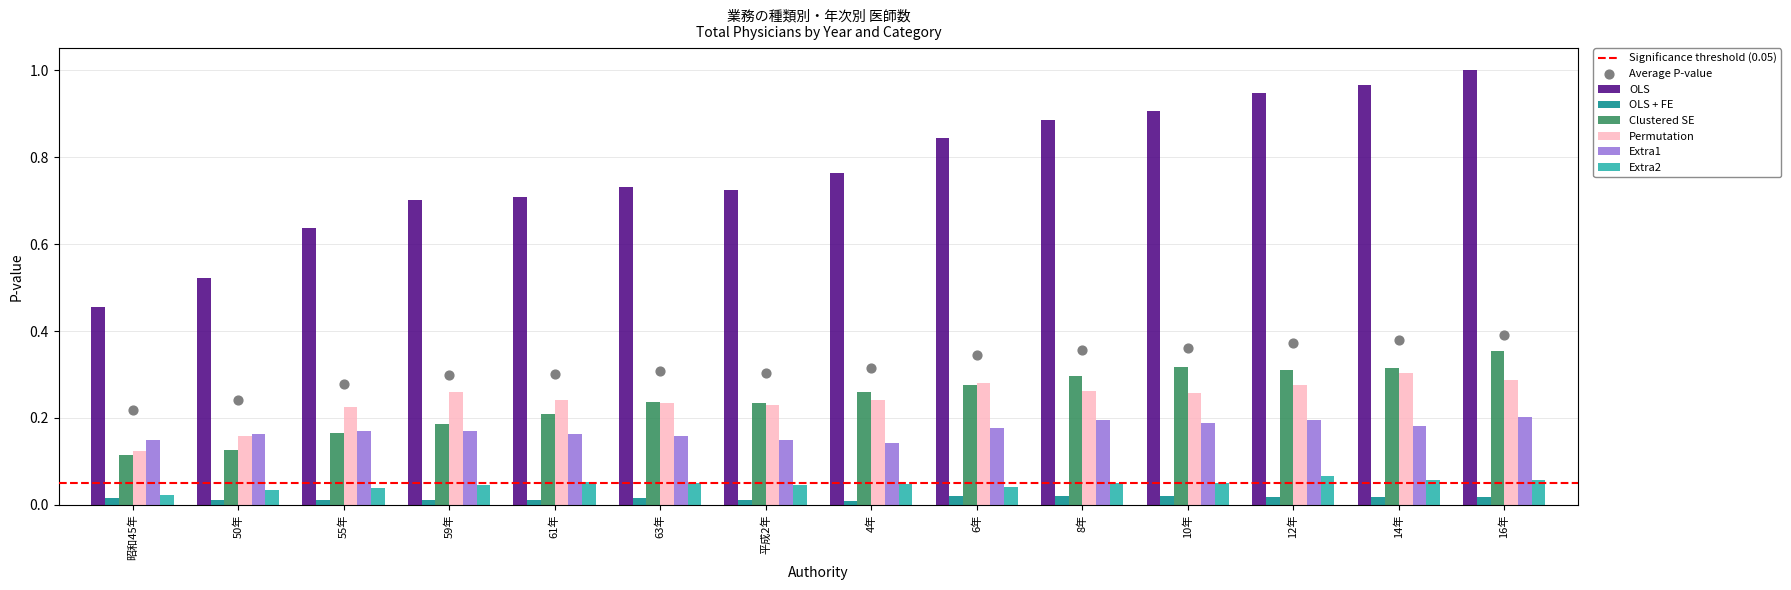

Which series has the largest total across all categories?

OLS